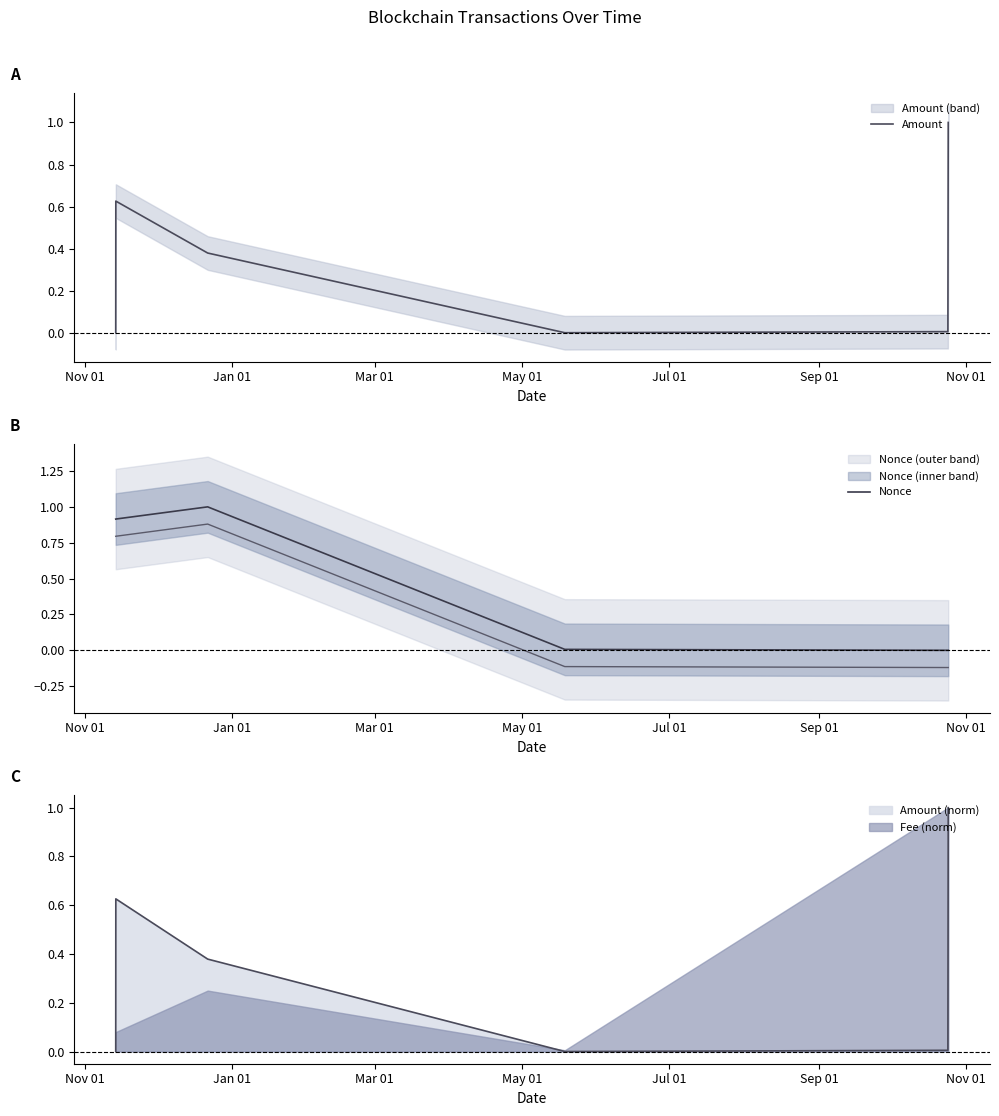

In Nonce, how many points are lower than both neighbors (excluding endpoints)?

1